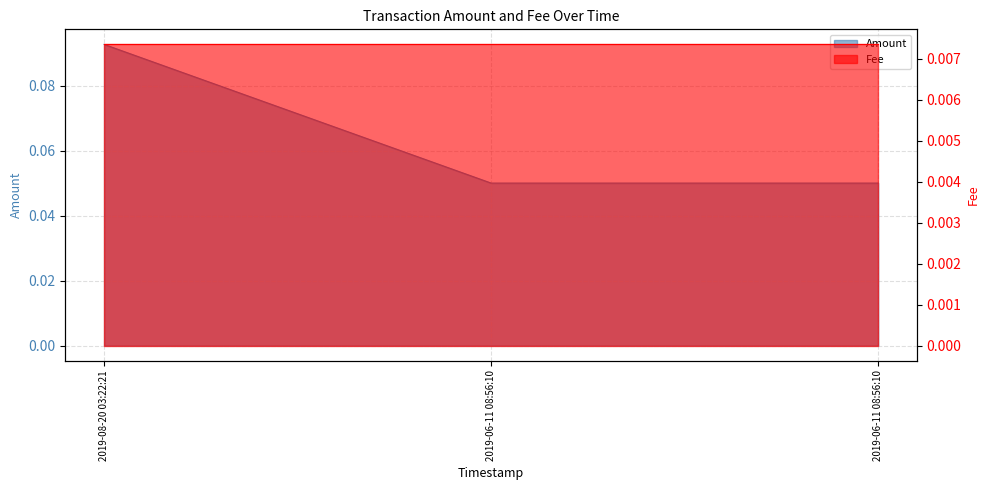

Does the chart have visible grid lines?

Yes